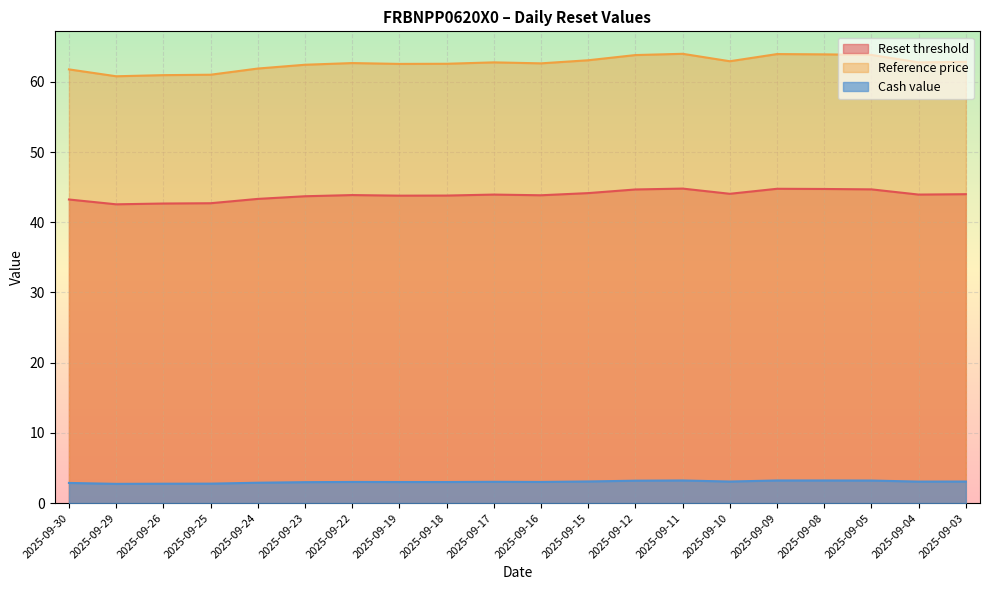

What are all the series names shown in the legend?

Reset threshold, Reference price, Cash value